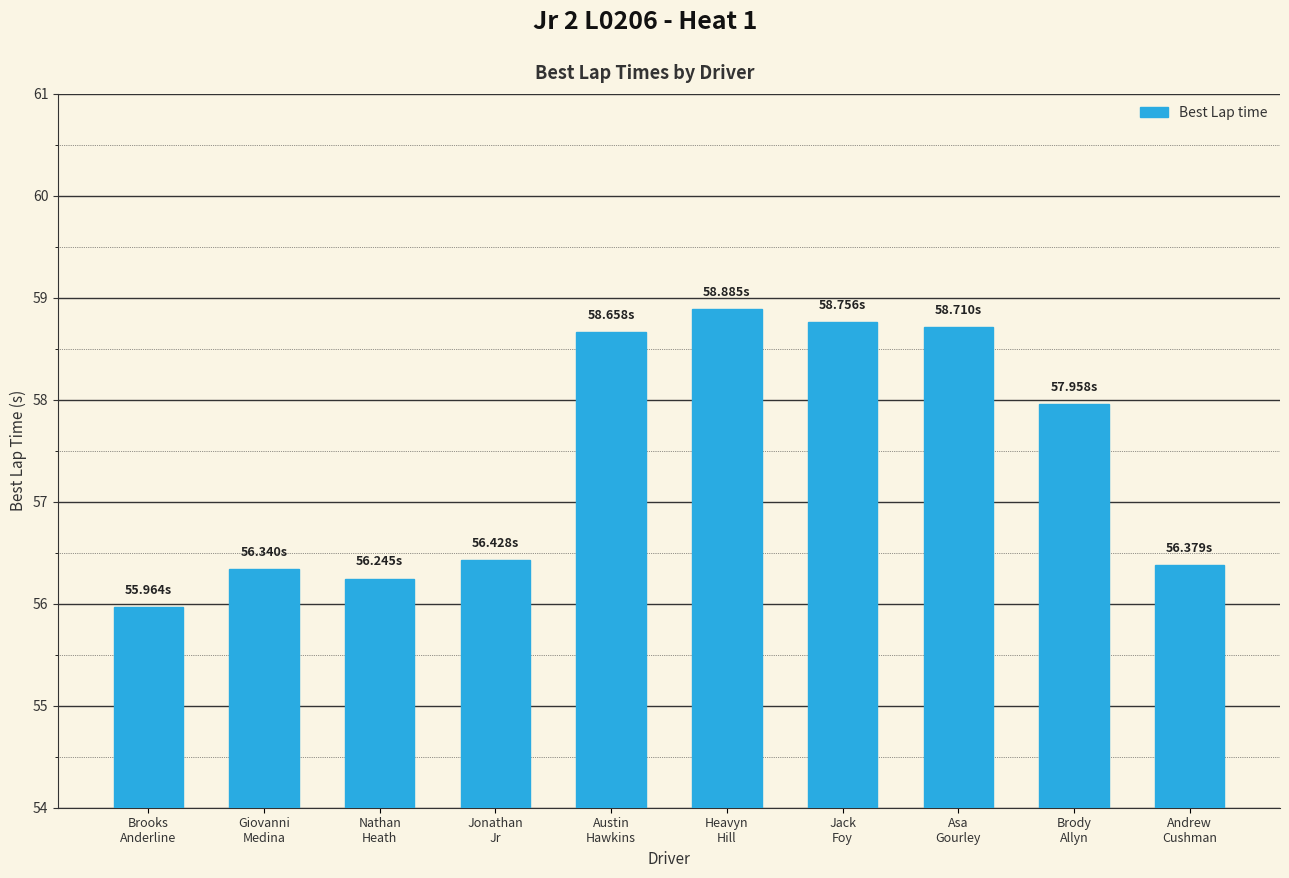

What is the label of the 8th bar from the left?

Asa
Gourley